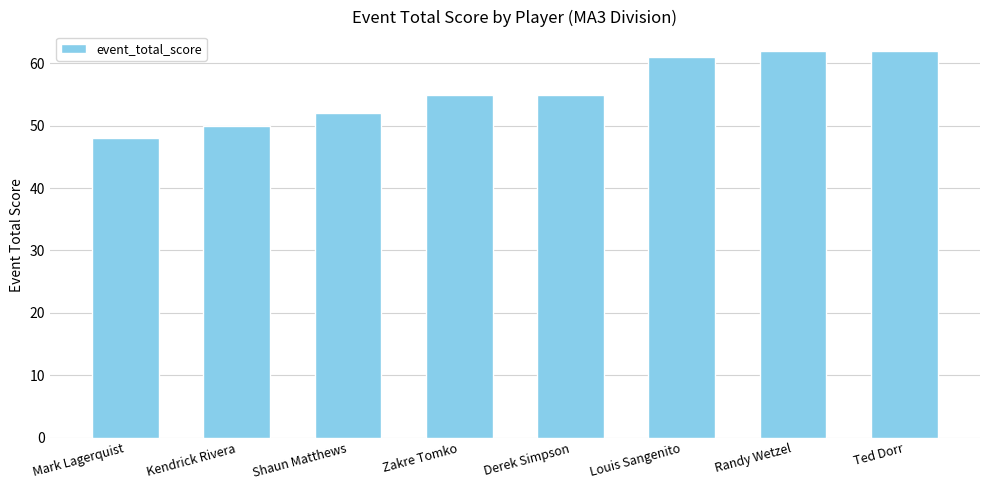

Are the bars horizontal?

No